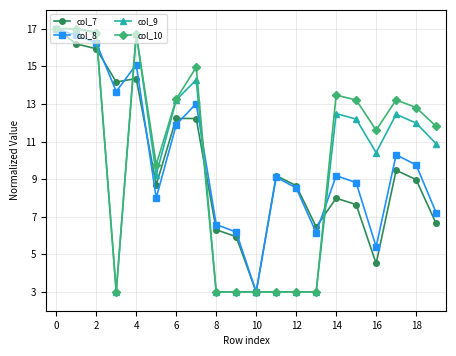

Does the chart display data point markers on the line(s)?

Yes